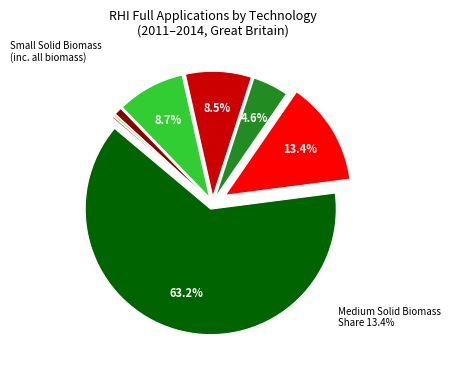

Does any single category account for the majority?

Yes